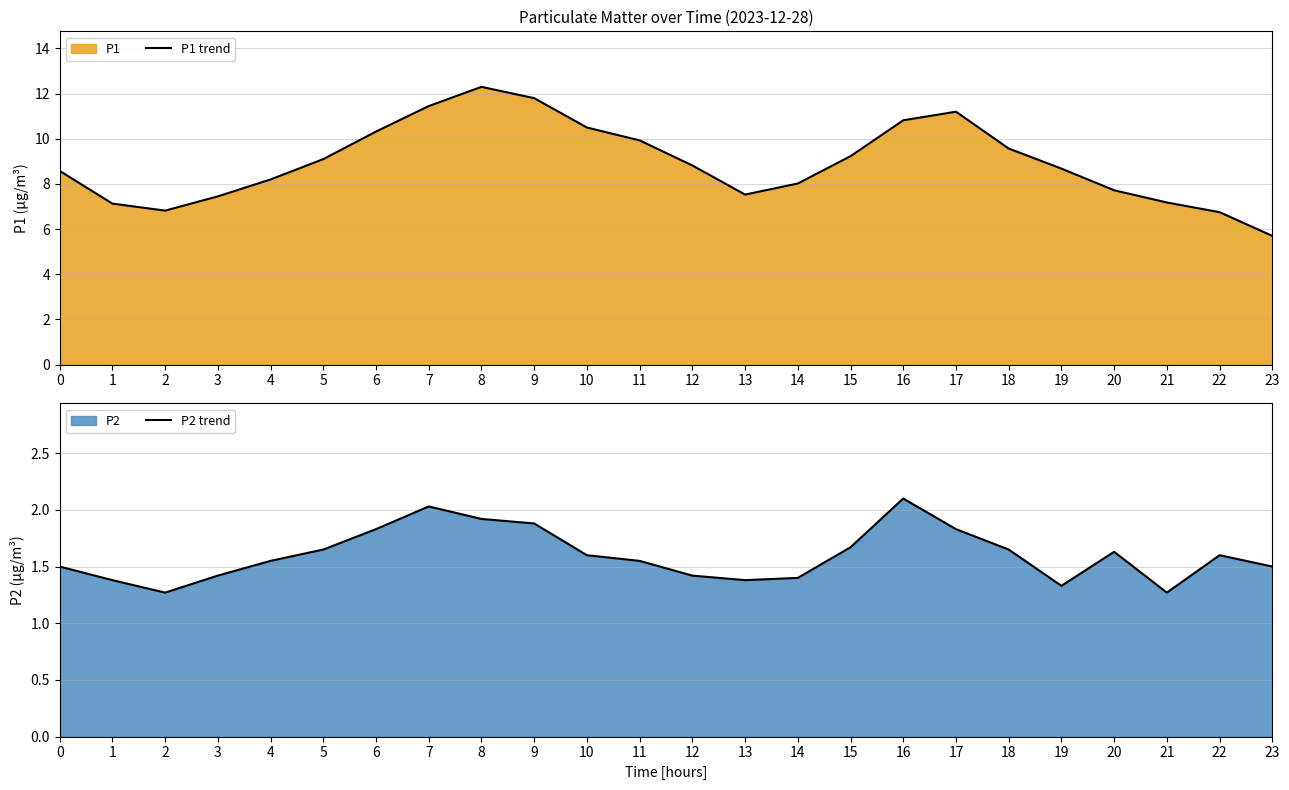

In P1 trend, how many points are higher than both neighbors (excluding endpoints)?

2